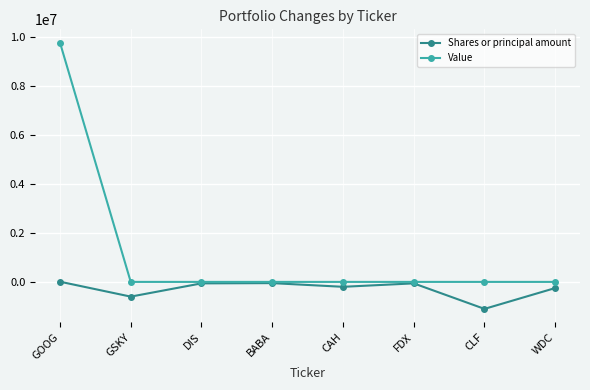

Count the number of categories in the chart.

8